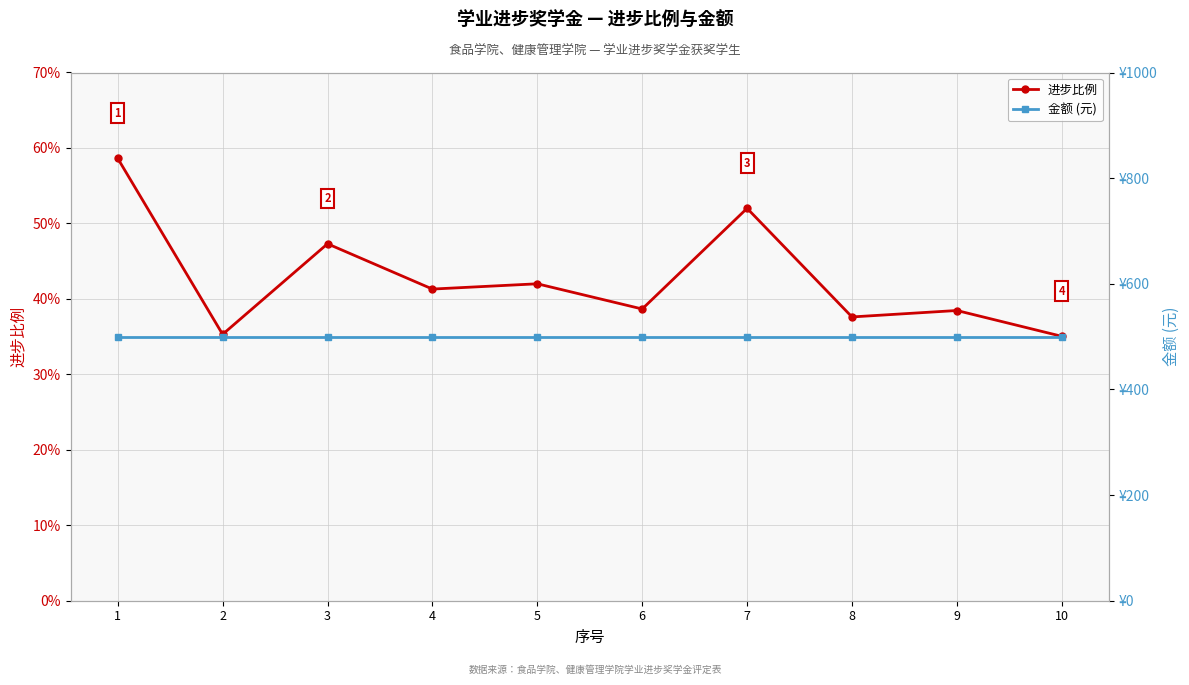

At which category does the chart reach its peak across all series?

1